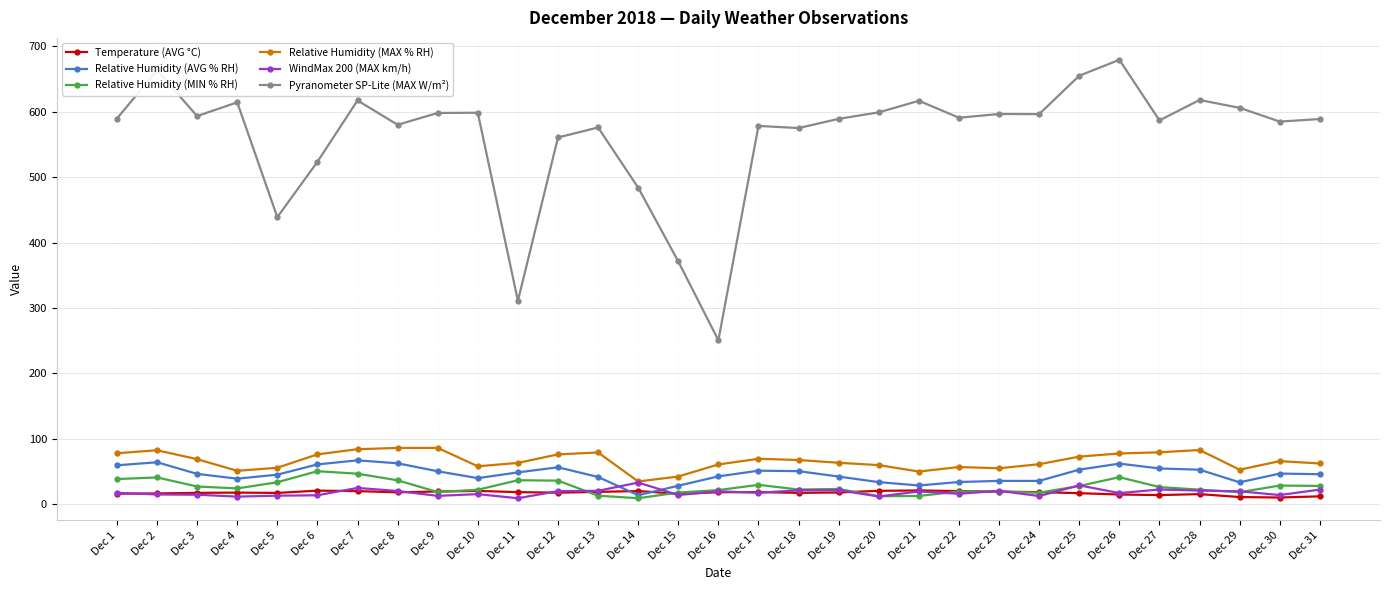

True or false: Relative Humidity (MAX % RH) has more than 0 points higher than both neighbors.

True